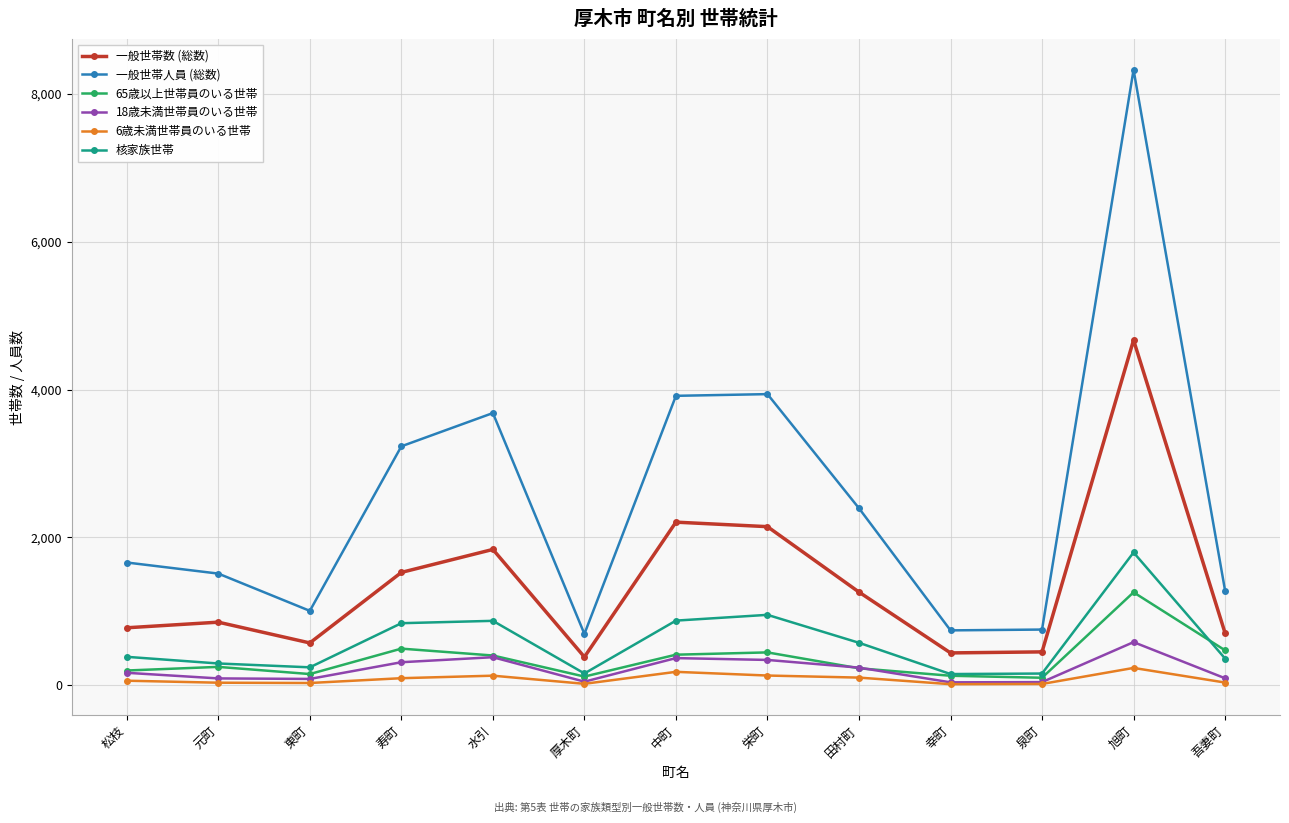

At which label is 一般世帯人員 (総数) closest to 4510?

栄町